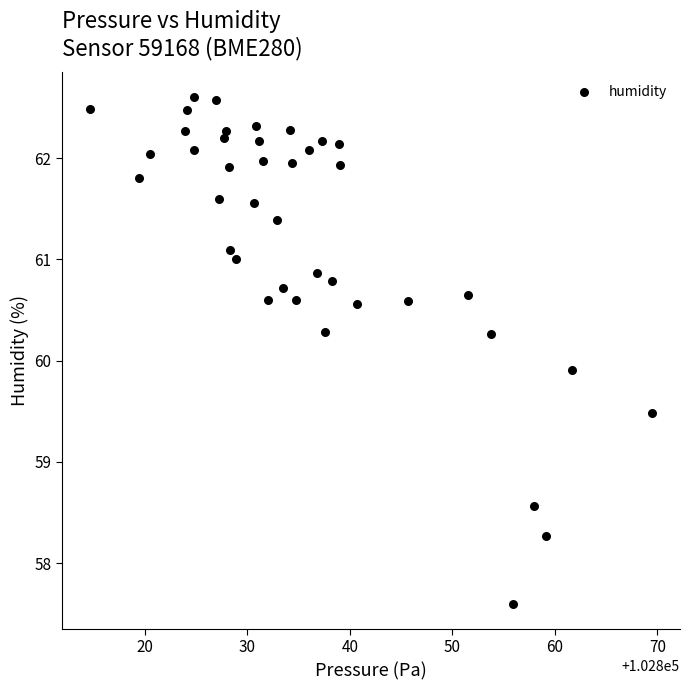

What is the range of X values (max minus min)?

54.8